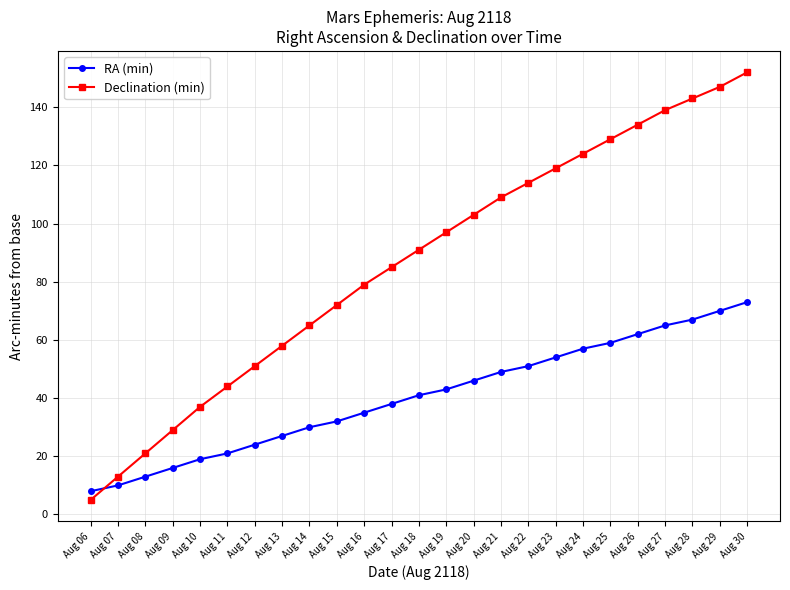

At Aug 28, list the series in order from smallest to largest.

RA (min), Declination (min)